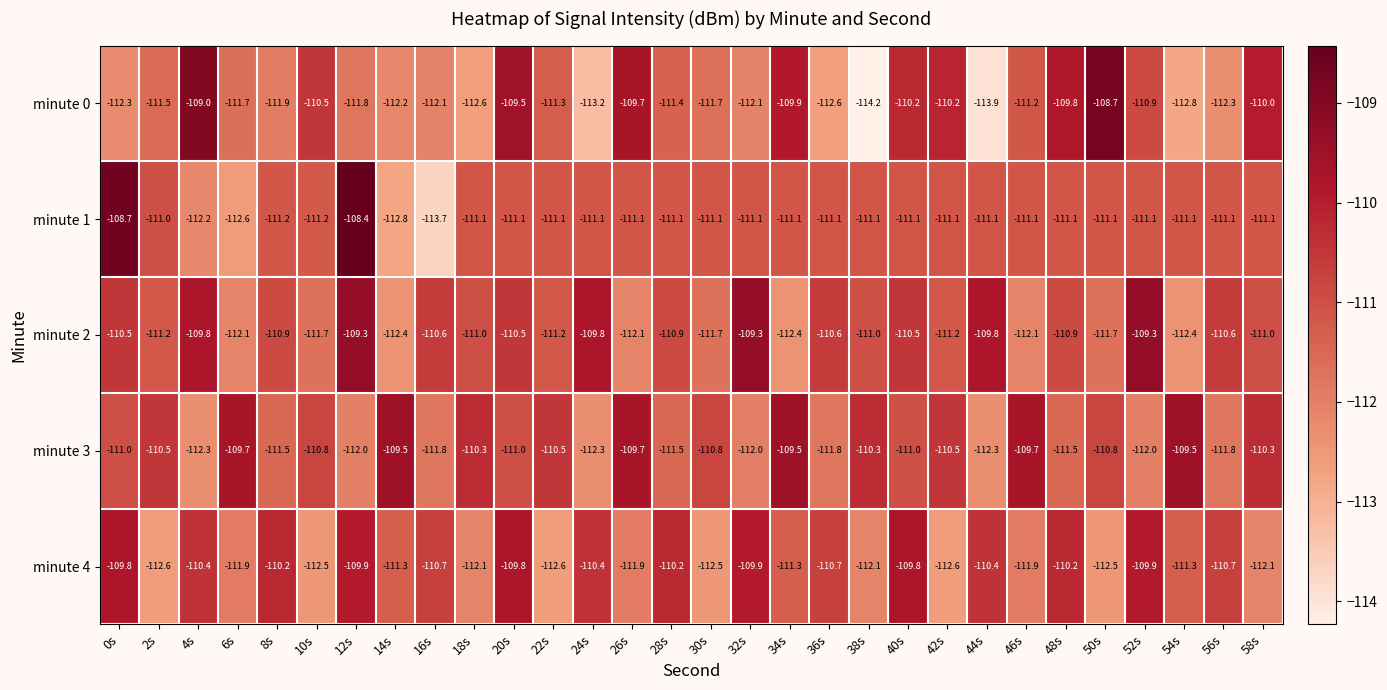

What is the smallest value displayed?

-114.2